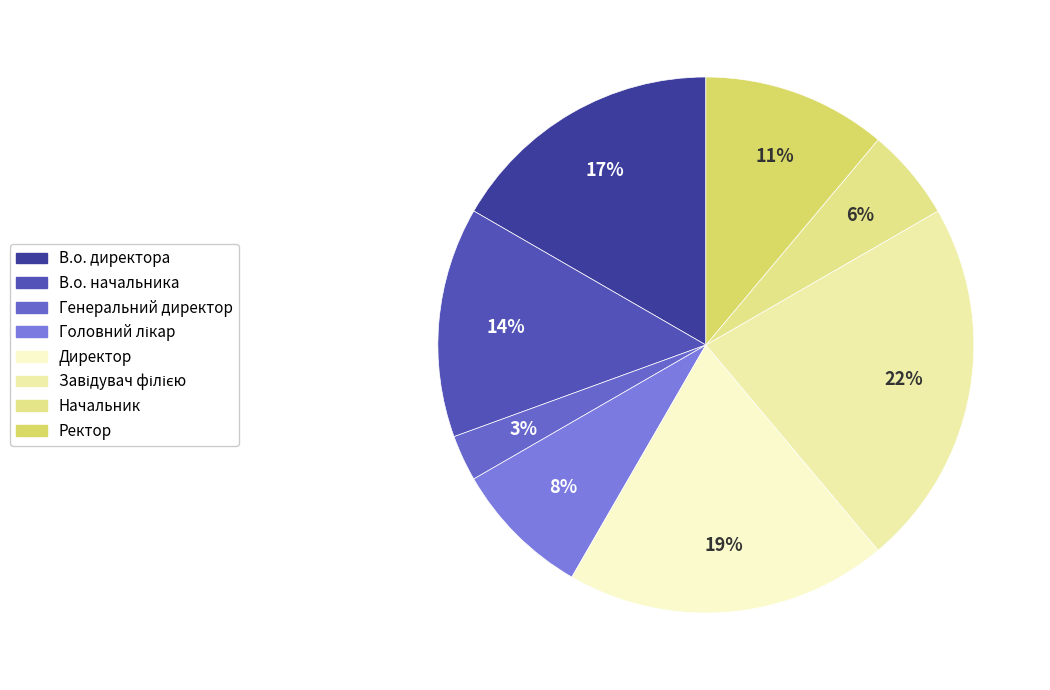

To the nearest percent, what is the combined percentage of Генеральний директор and В.о. начальника?

17%